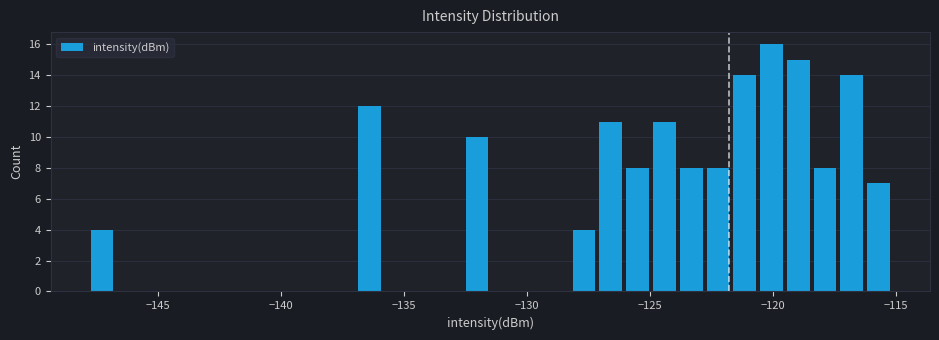

Around what value on the x-axis is the tallest bar? Give the approximate position of its centre, as read against the axis.

-120.0